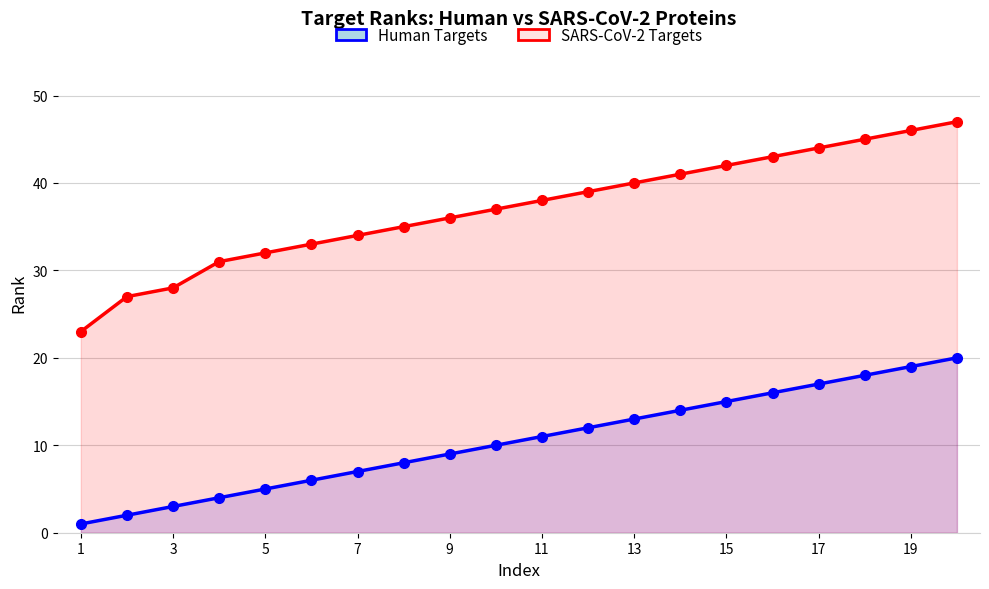

What are all the series names shown in the legend?

Human Targets, SARS-CoV-2 Targets